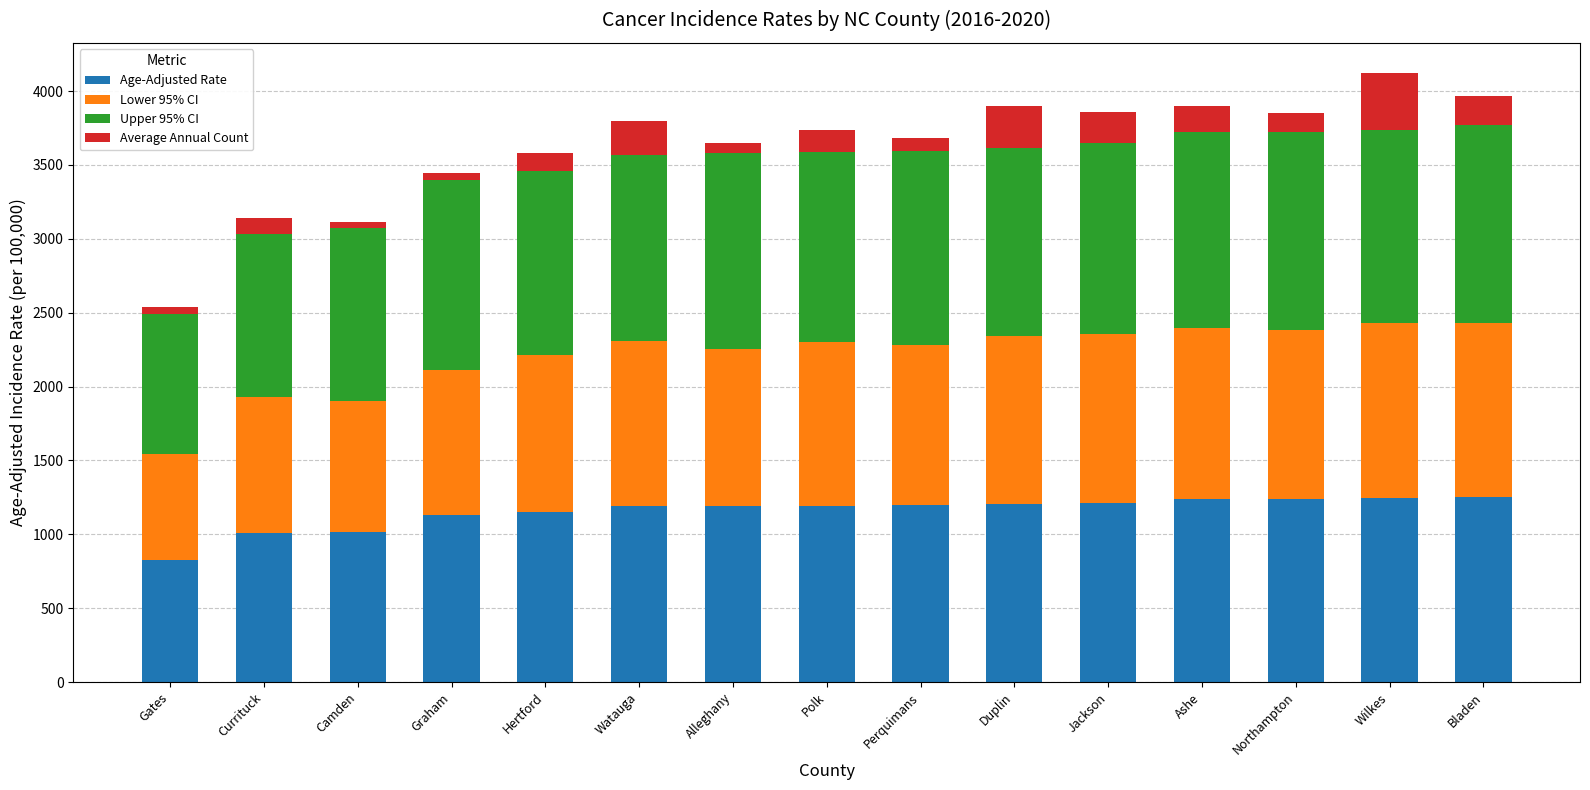

How many bars are there in total?

15